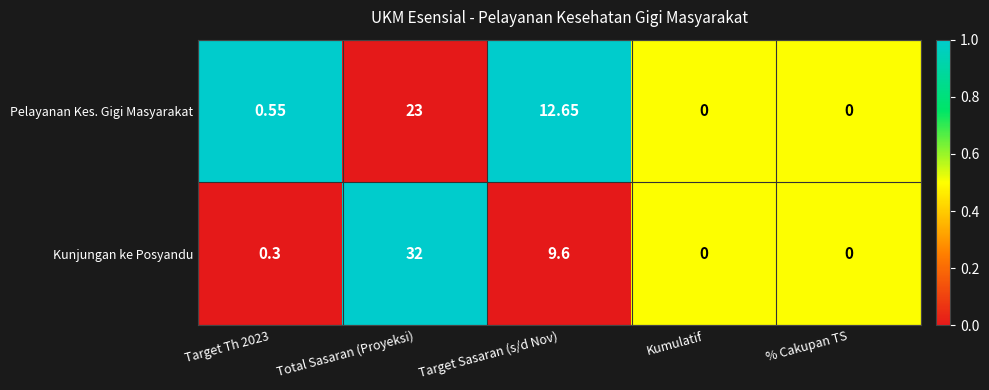

How many data points does each series have?

5